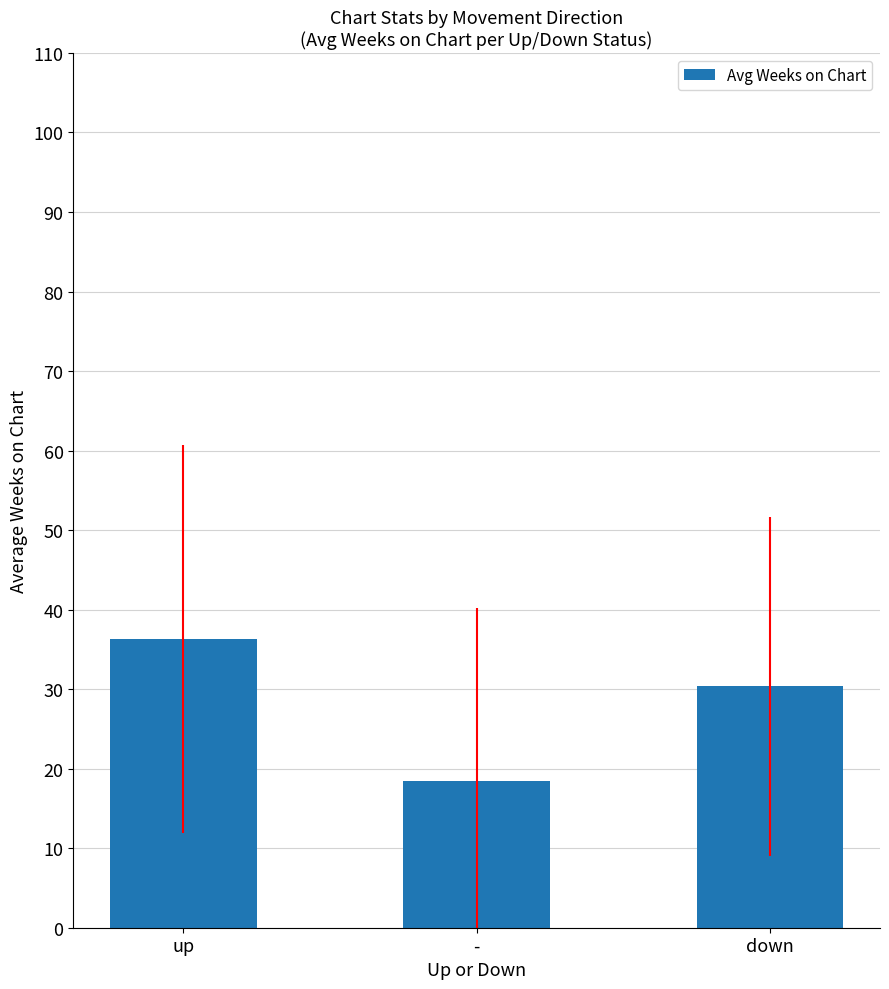

Are the bars grouped side by side (vs. stacked)?

No